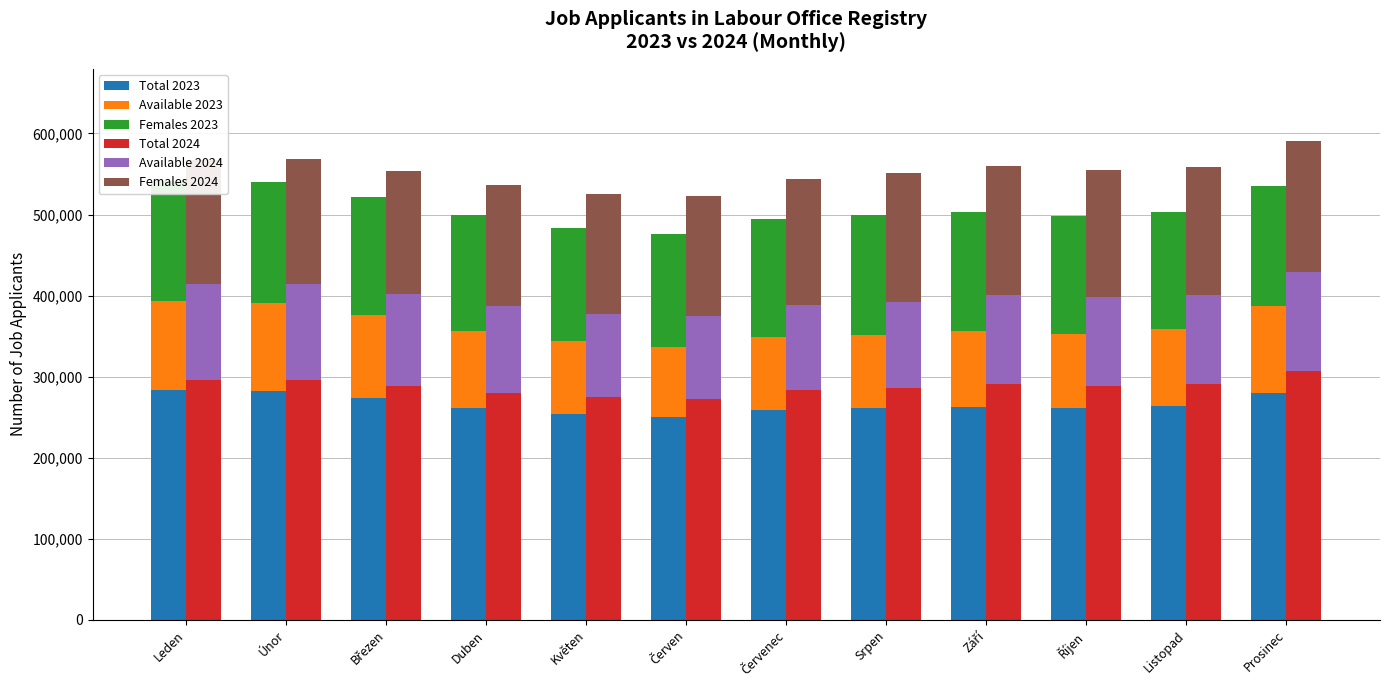

What are all the series names shown in the legend?

Total 2023, Available 2023, Females 2023, Total 2024, Available 2024, Females 2024